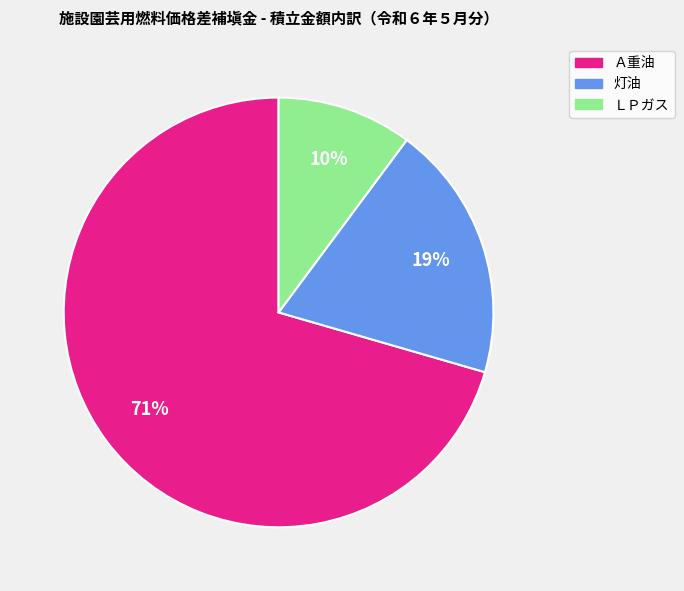

Do Ａ重油 and 灯油 together represent more than half of the pie?

Yes